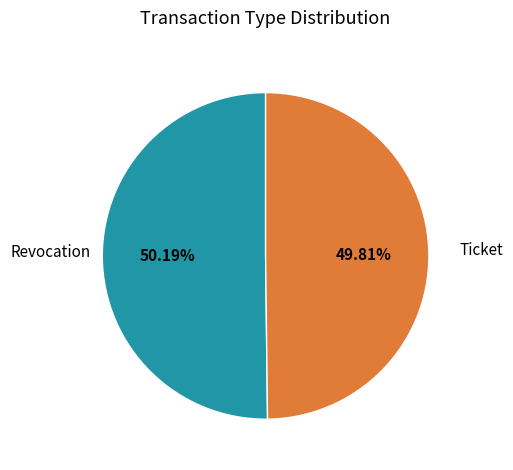

Does any single category account for the majority?

Yes